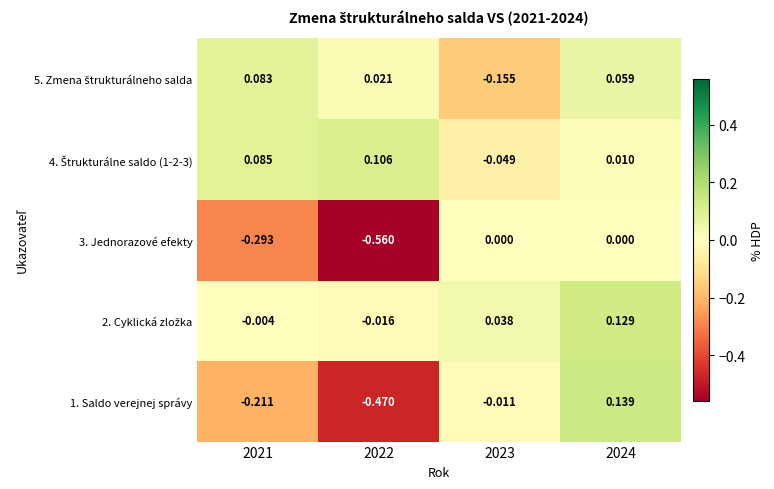

What is the difference between the highest and lowest values at 2022?

0.7